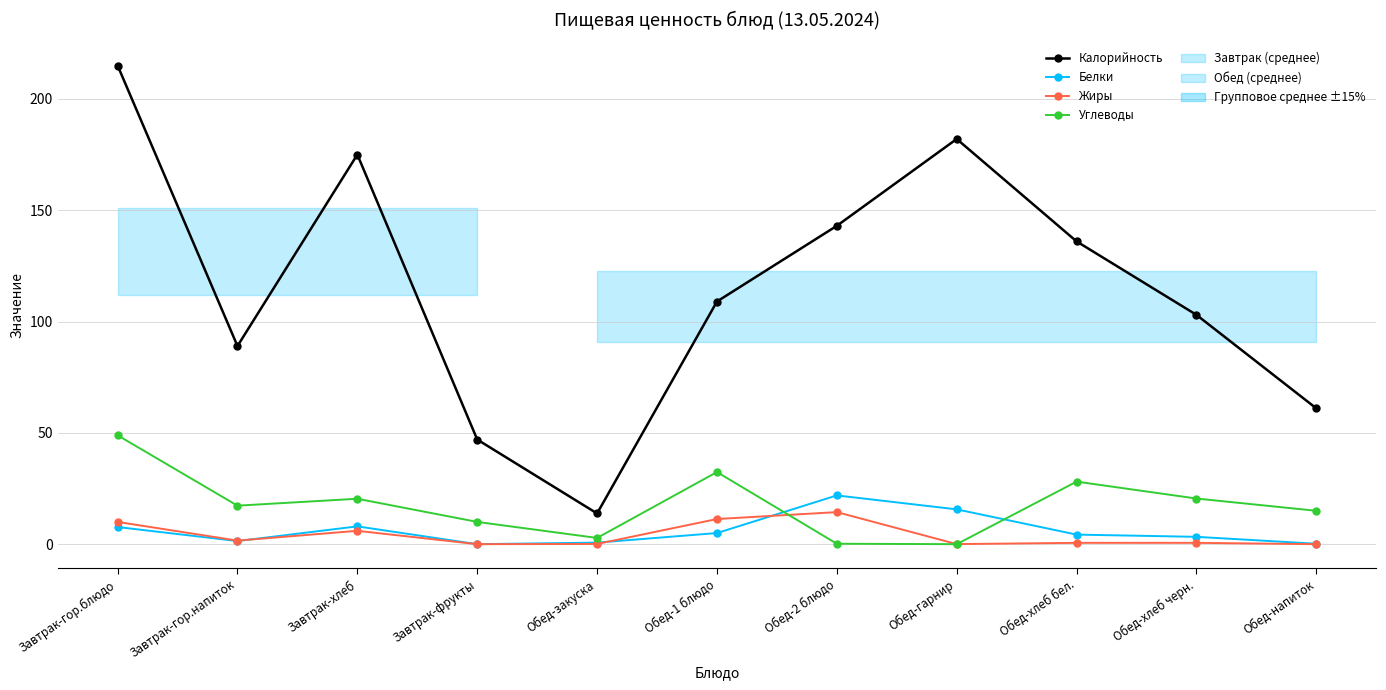

What is the spread (max minus min) of values at Завтрак-хлеб?

169.0